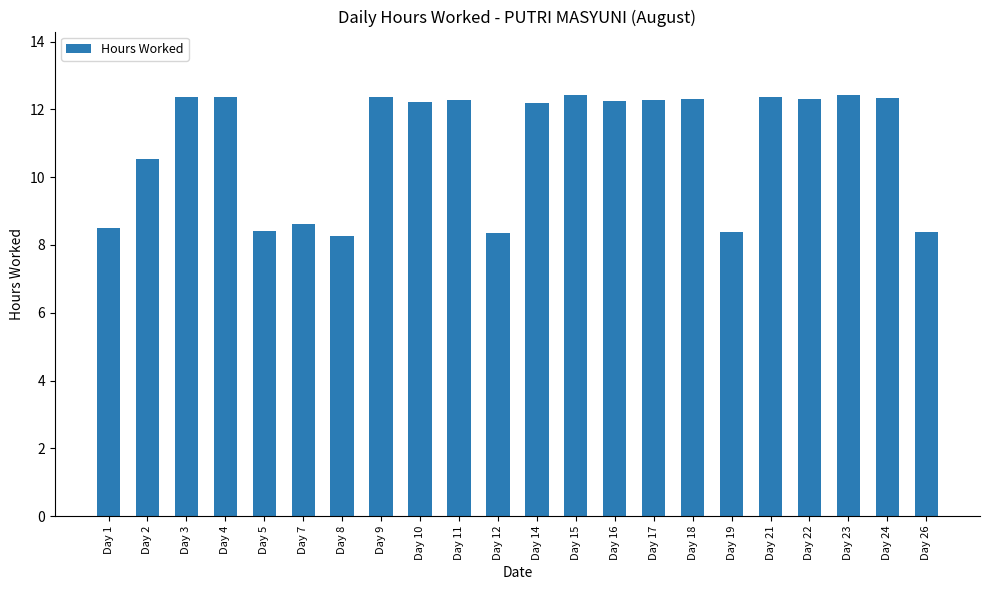

What value does the data have at Day 9?

12.4